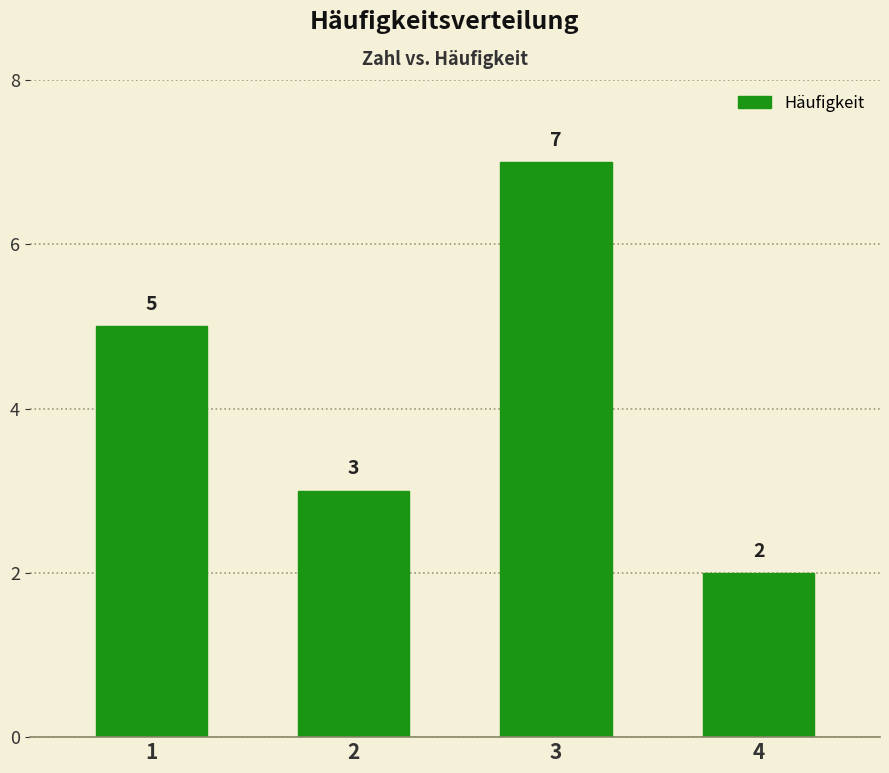

What is the value of the 2nd bar from the left?

3